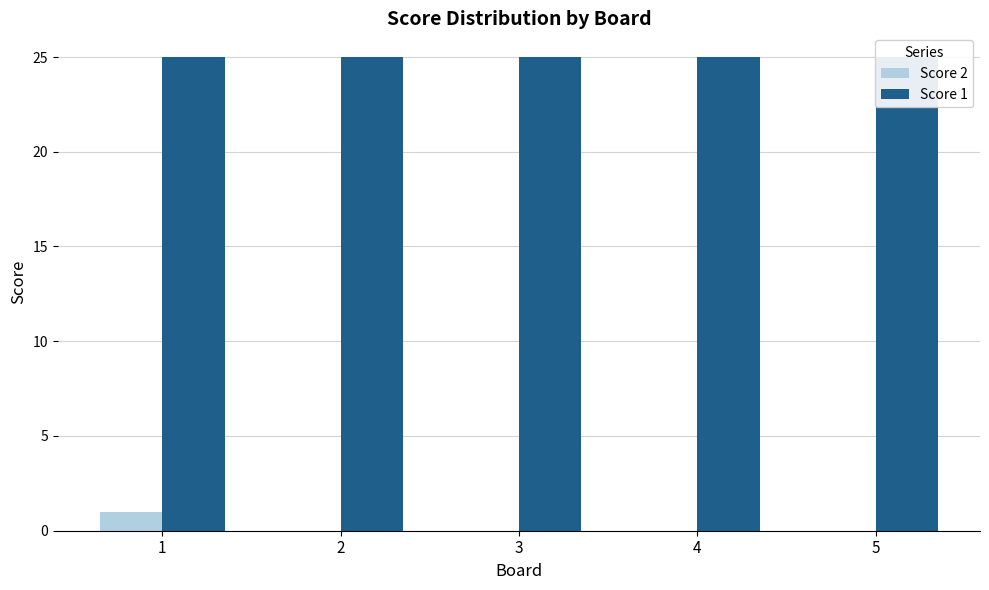

Reading left to right, transcribe all the data shown in this chart.

Score 2: 1	0	0	0	0
Score 1: 25	25	25	25	25